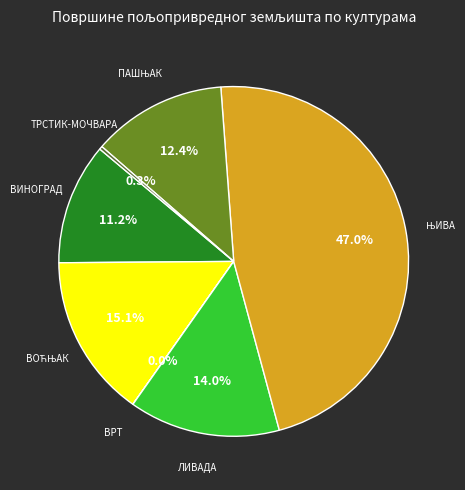

Is there any slice that represents more than half of the pie?

No